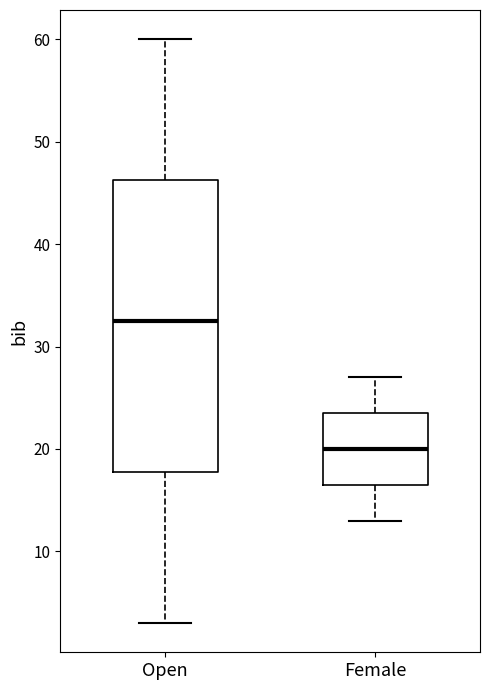

Where is the upper edge of the box for Female on the y-axis? The values are not printed on the chart, so give them approximately, as read against the axis.

24